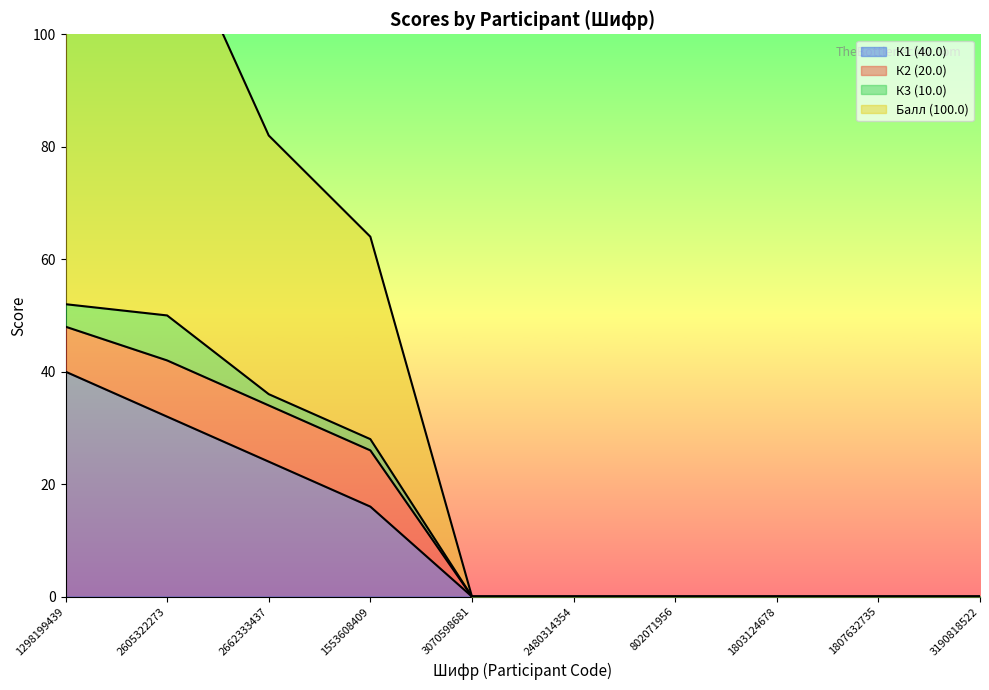

The value of К1 (40.0) at 2662333437 is 24. True or false?

True